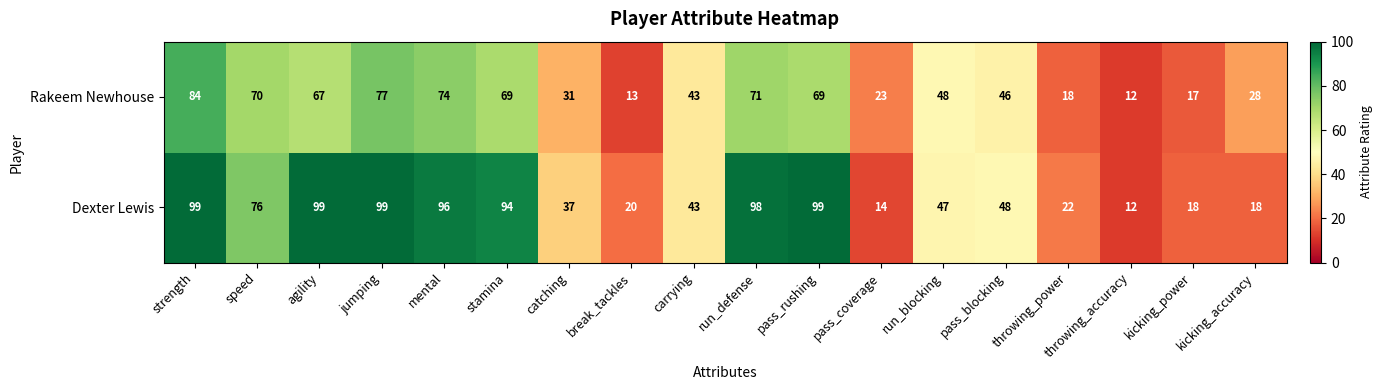

What is the spread (max minus min) of values at mental?

22